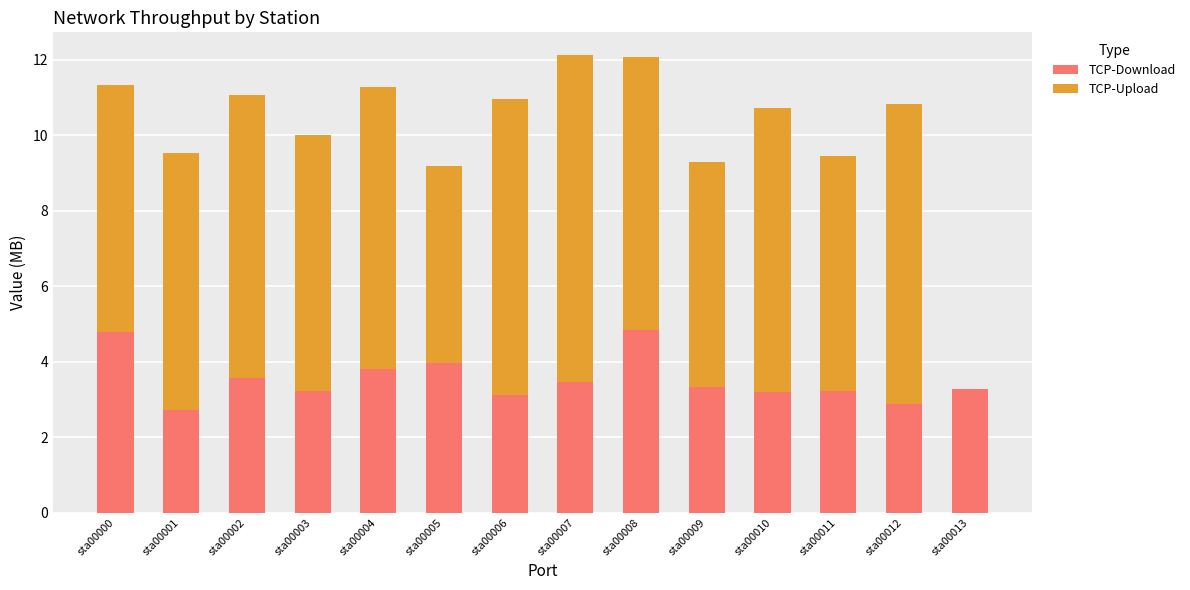

What is the total value across all series at sta00003?

10.0